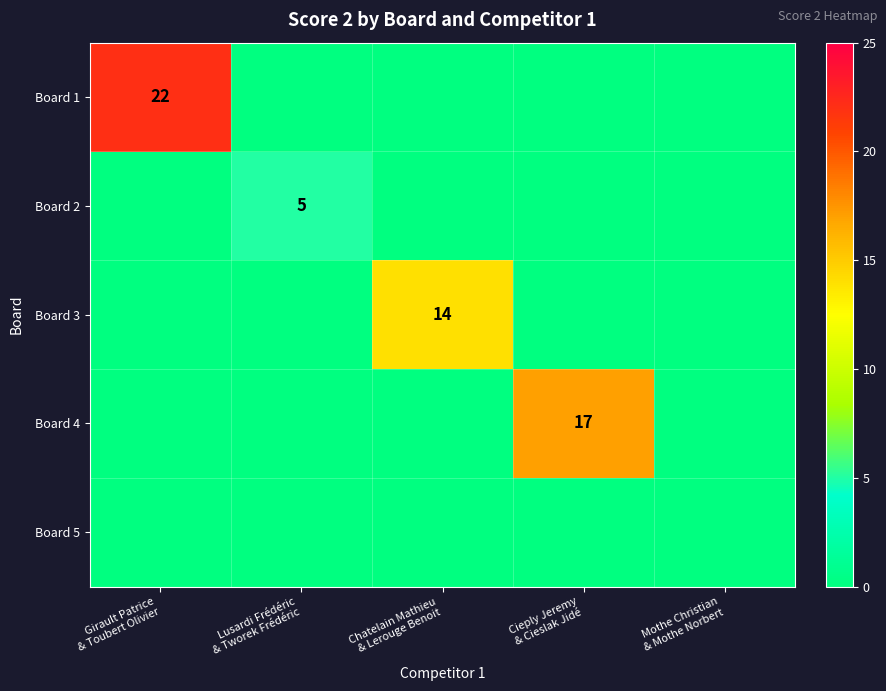

The Board 4 series shows 27 at Cieply Jeremy & Cieslak Jidé. True or false?

False